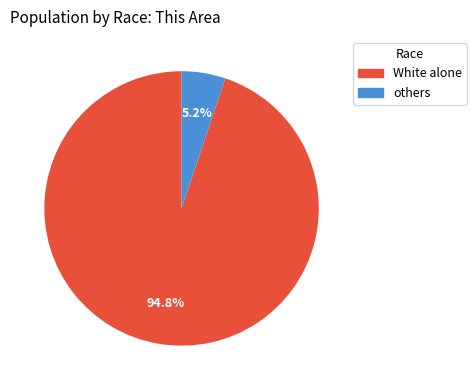

Is there any slice that represents more than half of the pie?

Yes